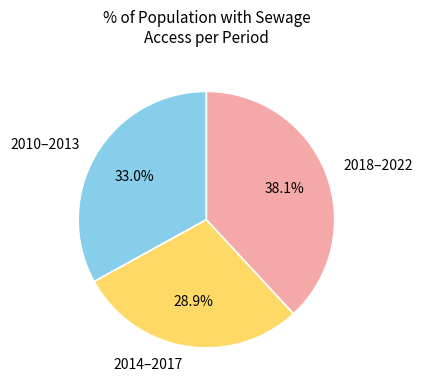

What percentage do 2010–2013 and 2018–2022 together represent?

71.1%